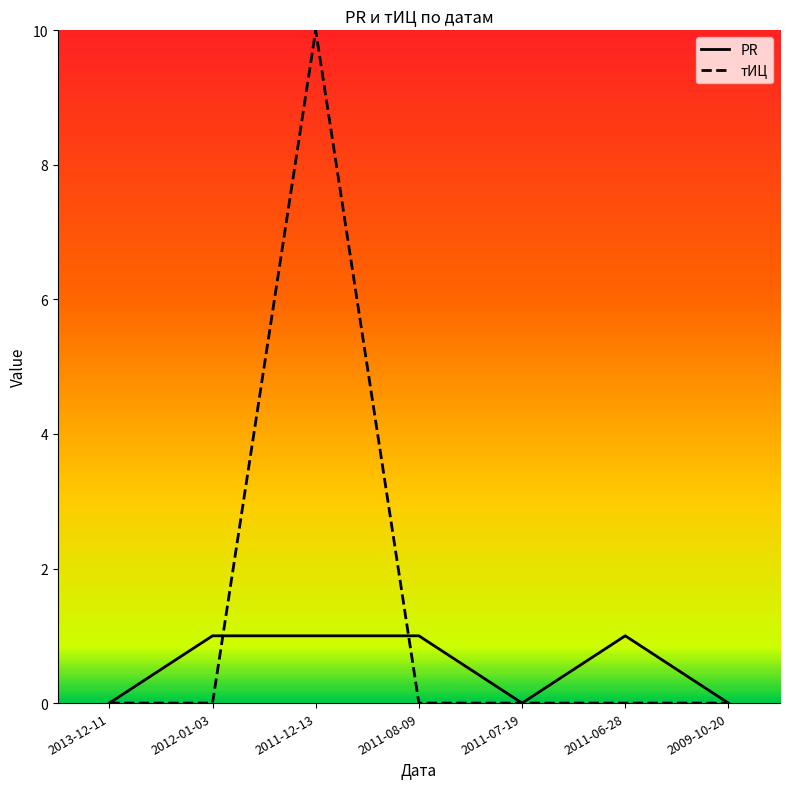

Reading left to right, extract all data points from this chart.

PR: 0	1	1	1	0	1	0
тИЦ: 0	0	10	0	0	0	0